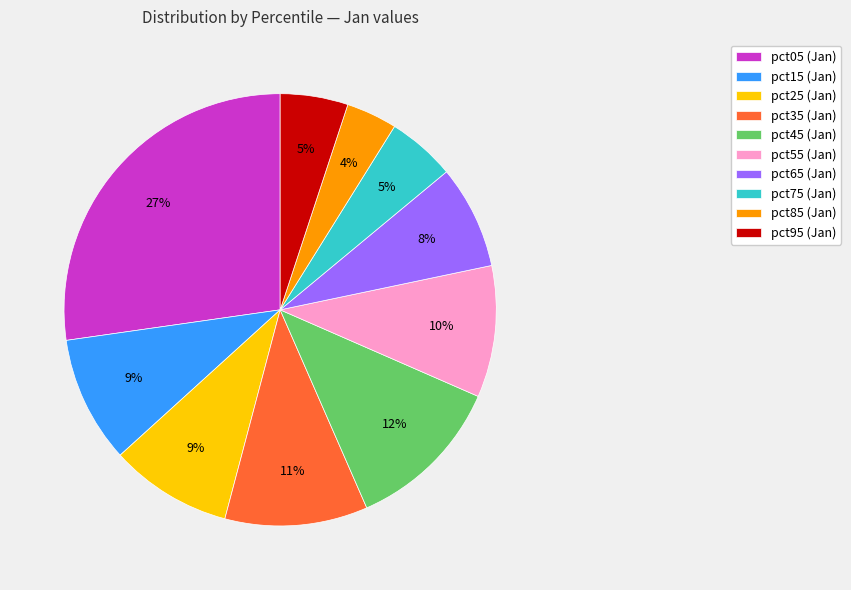

Between pct05 (Jan) and pct15 (Jan), which is larger?

pct05 (Jan)